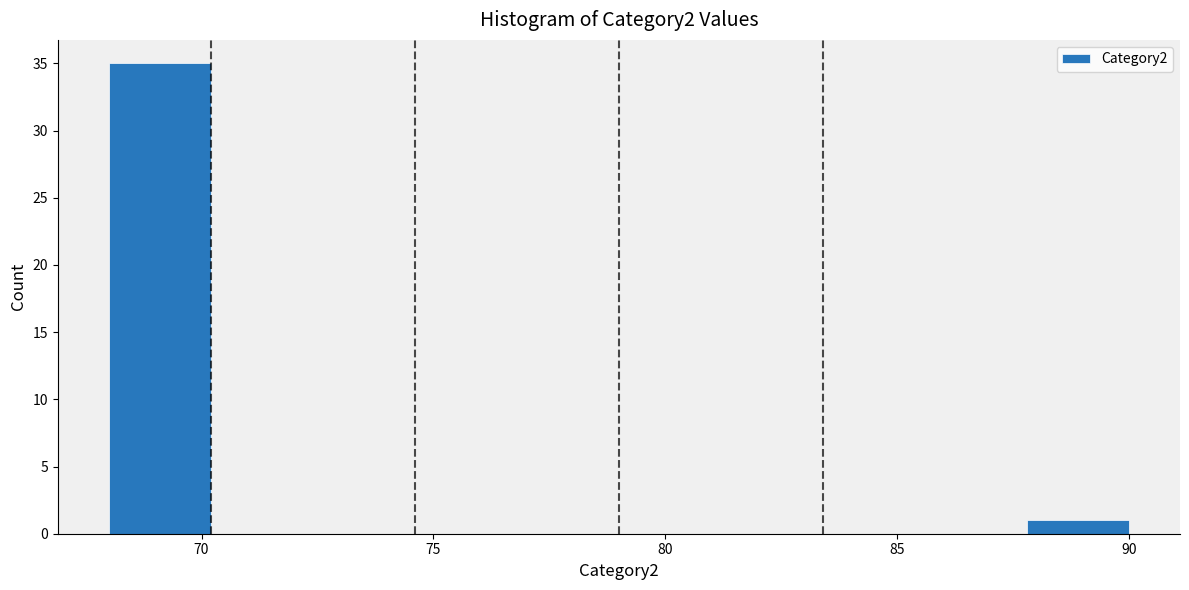

Reading left to right, transcribe this chart: for each bar, give the range it covers on the x-axis and its height. Neither the bar edges nor the heights are printed on the chart, so give them approximately, as read against the axes.

68.0 to 70.2: 35
70.2 to 72.4: 0
72.4 to 74.6: 0
74.6 to 76.8: 0
76.8 to 79.0: 0
79.0 to 81.2: 0
81.2 to 83.4: 0
83.4 to 85.6: 0
85.6 to 87.8: 0
87.8 to 90.0: 1